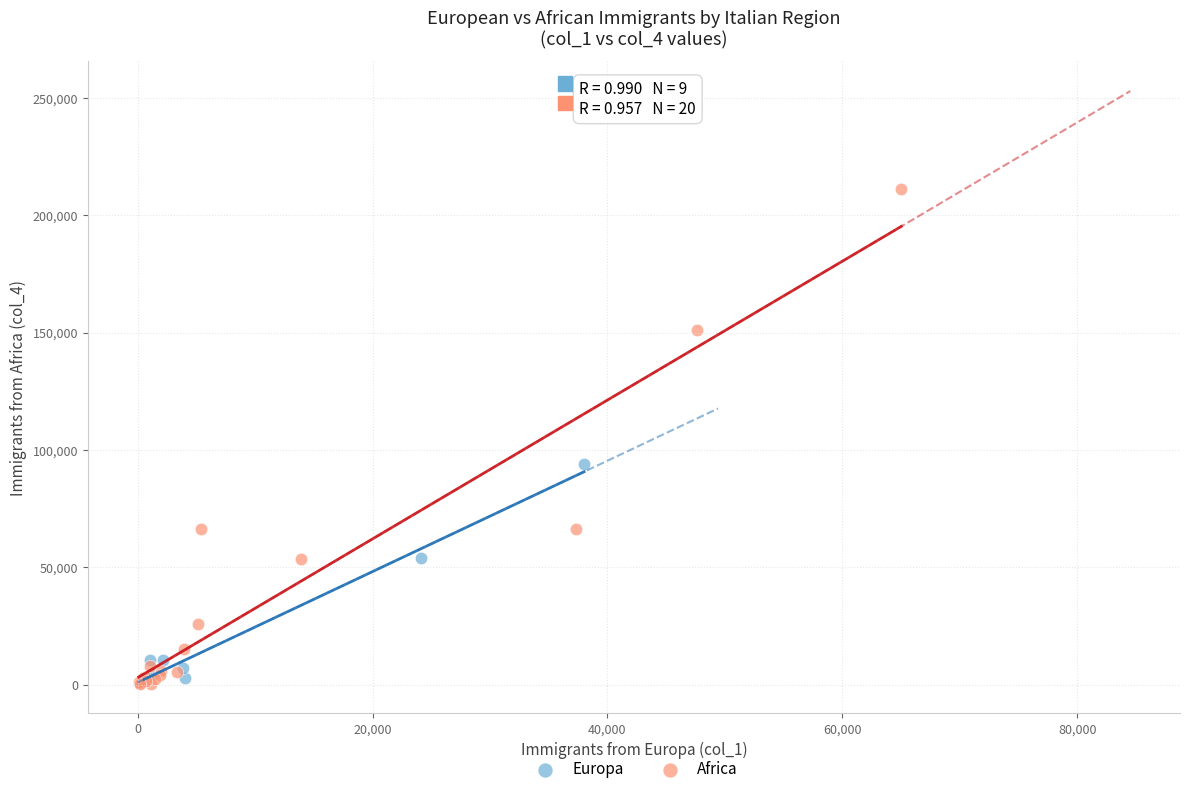

Which series has the widest spread of Y values?

Africa